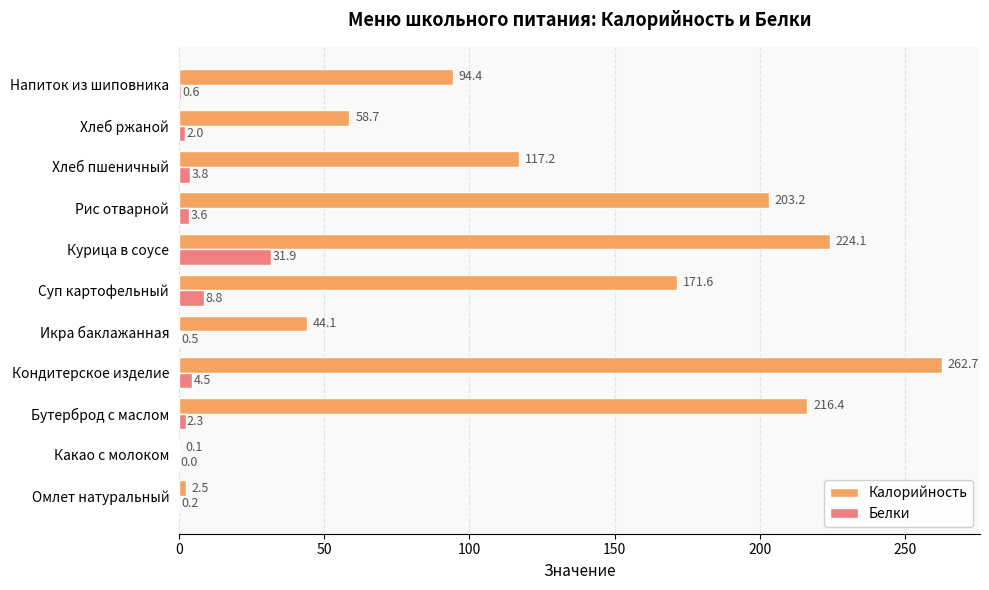

What is the sum of all Белки values?

58.2